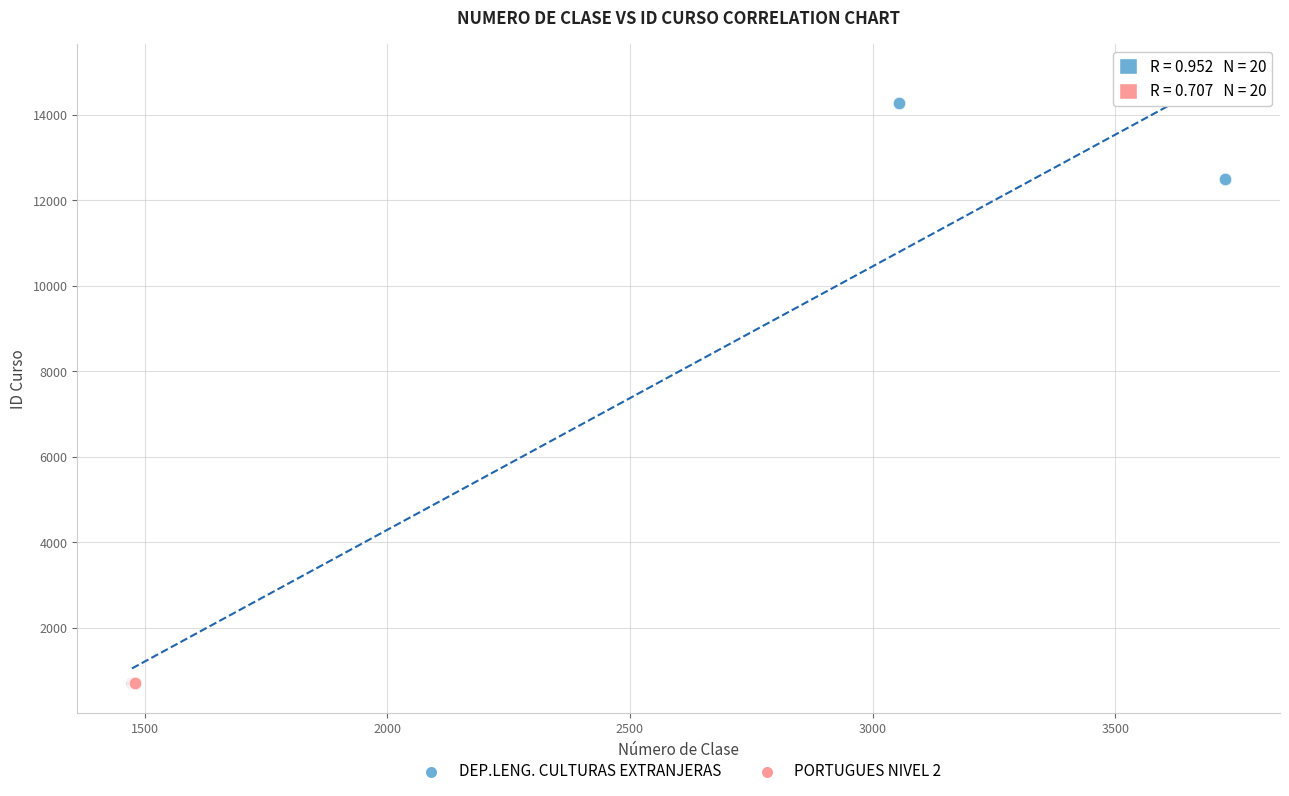

Which series reaches the maximum Y coordinate?

DEP.LENG. CULTURAS EXTRANJERAS